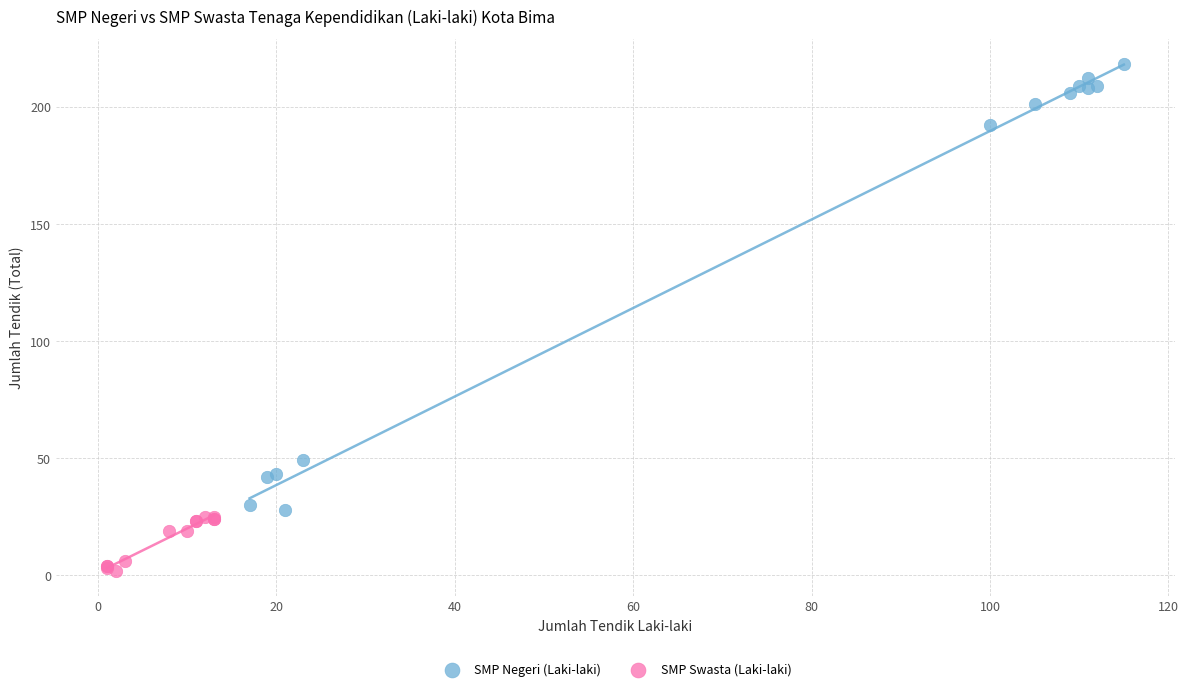

Which series reaches the minimum Y coordinate?

SMP Swasta (Laki-laki)